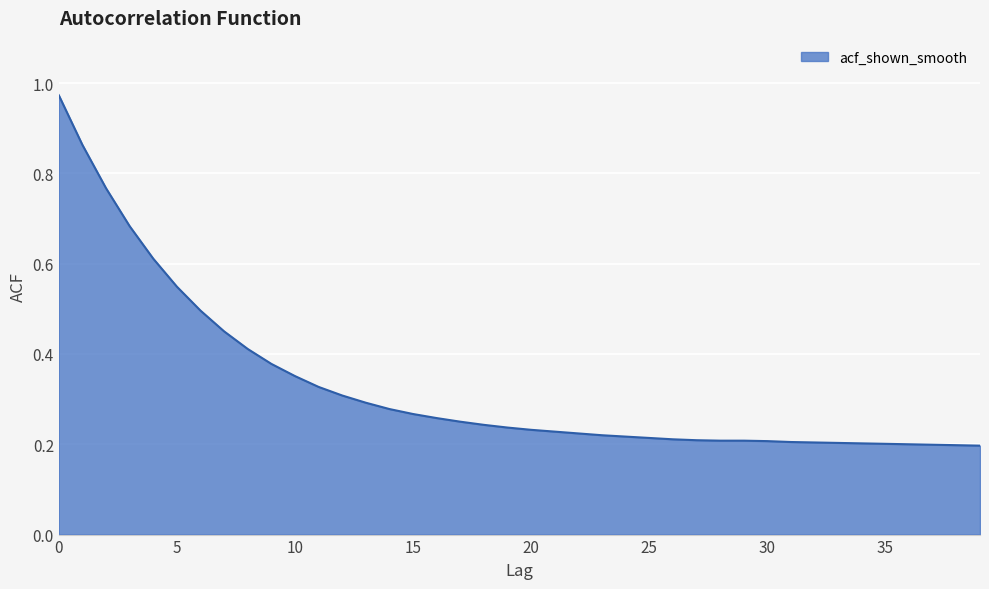

List the labels in order of value, smallest first.

39, 38, 37, 36, 35, 34, 33, 32, 31, 30, 28, 29, 27, 26, 25, 24, 23, 22, 21, 20, 19, 18, 17, 16, 15, 14, 13, 12, 11, 10, 9, 8, 7, 6, 5, 4, 3, 2, 1, 0